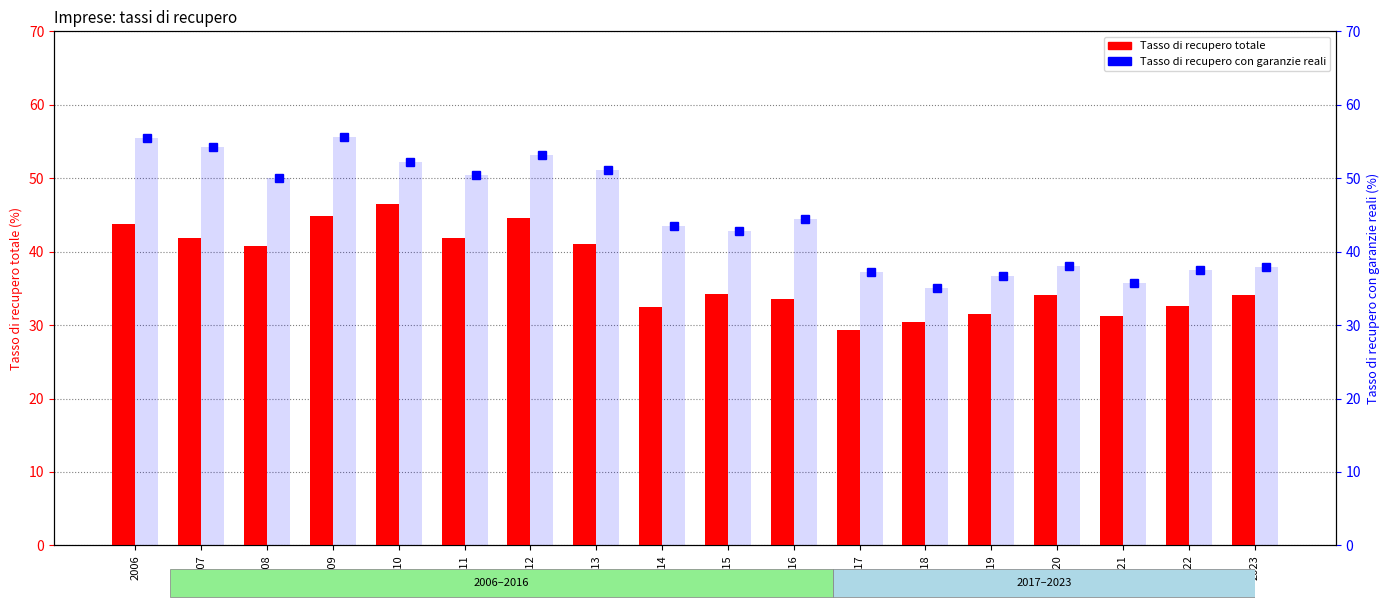

The value of Tasso di recupero con garanzie reali at 2006 is 99.4. True or false?

False